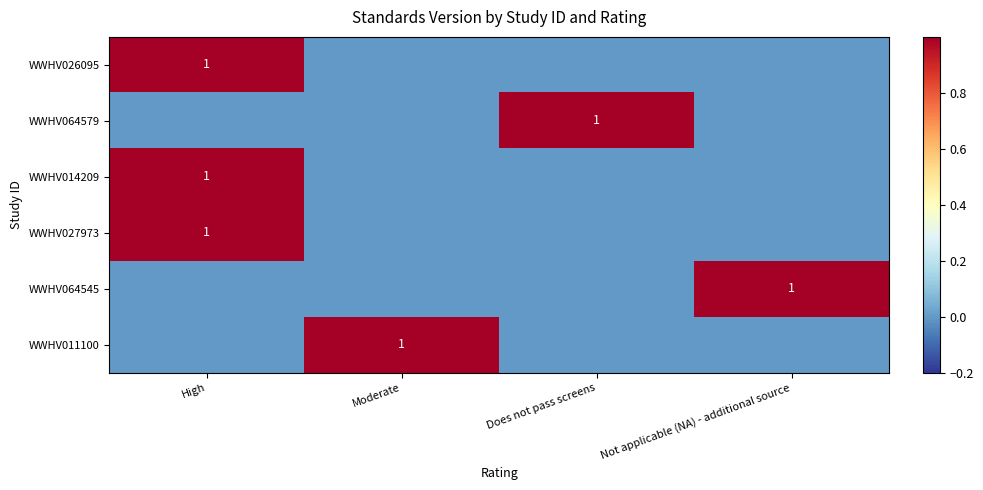

Is it true that WWHV064545 equals 1 at Not applicable (NA) - additional source?

True